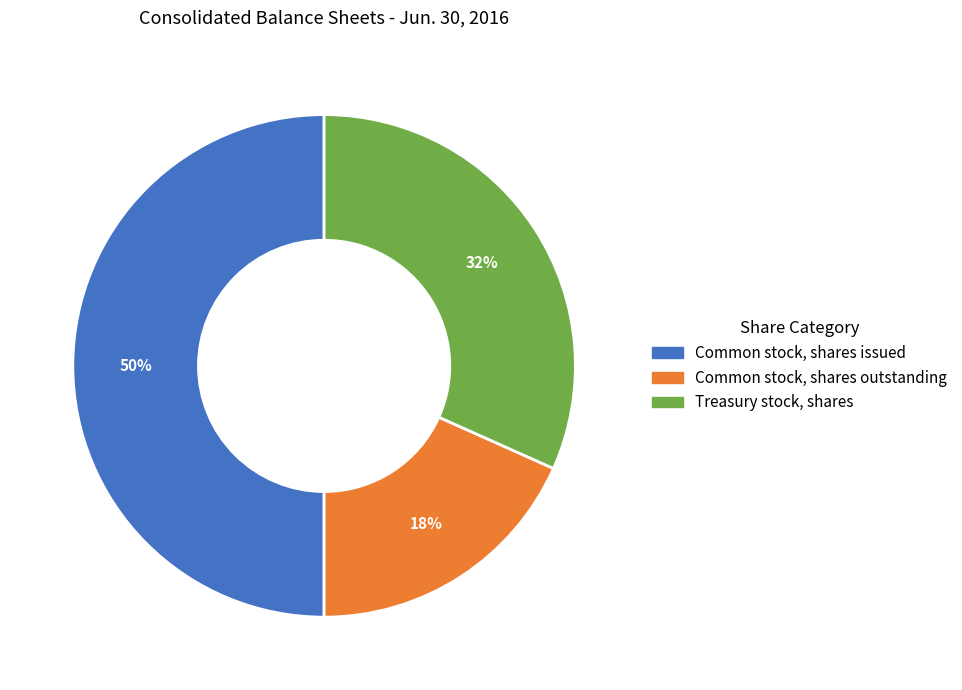

The Common stock, shares outstanding slice represents 18% of the pie. True or false?

True